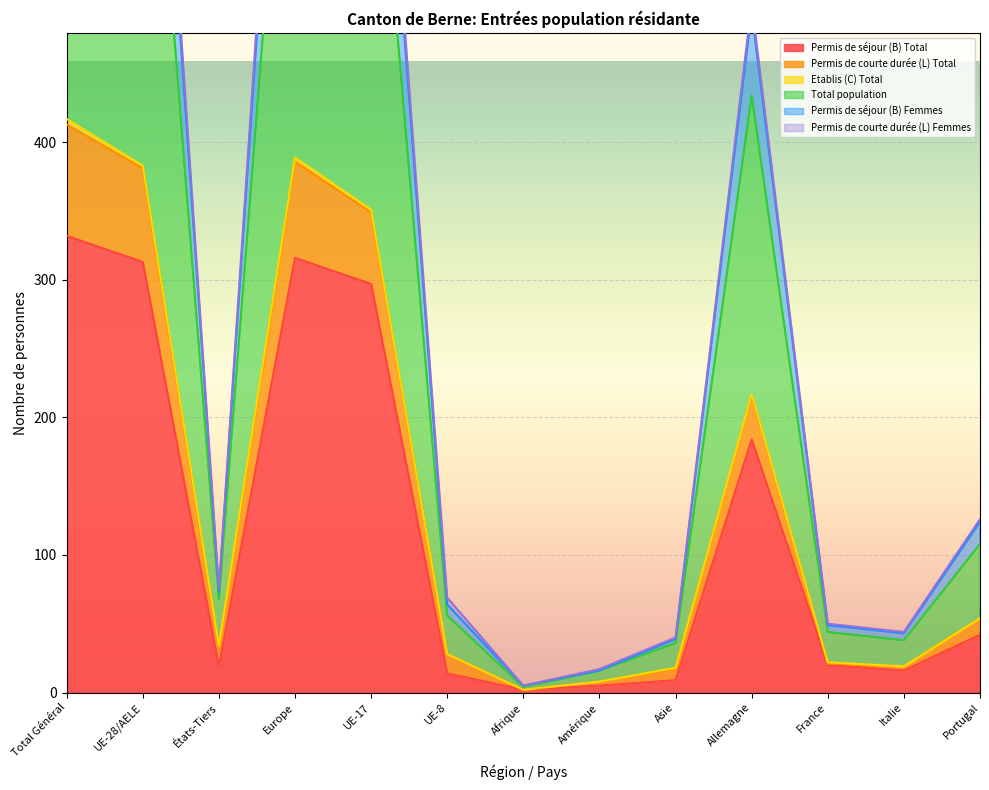

At which label does Permis de séjour (B) Total reach its peak?

Total Général